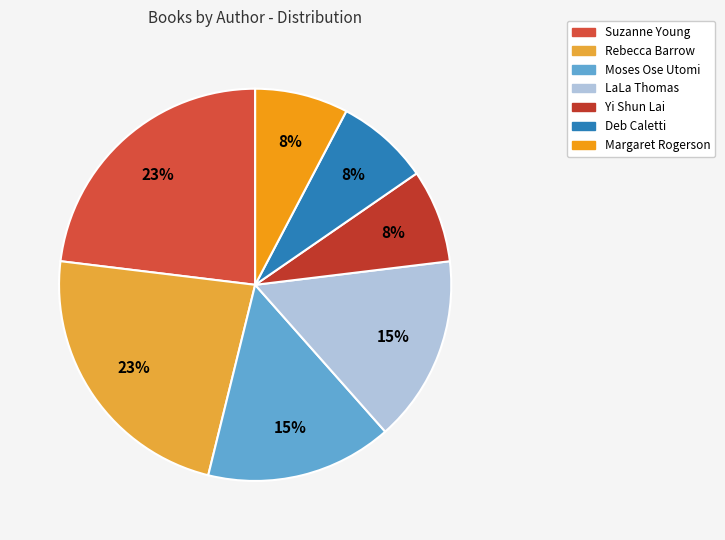

Does any single category account for the majority?

No